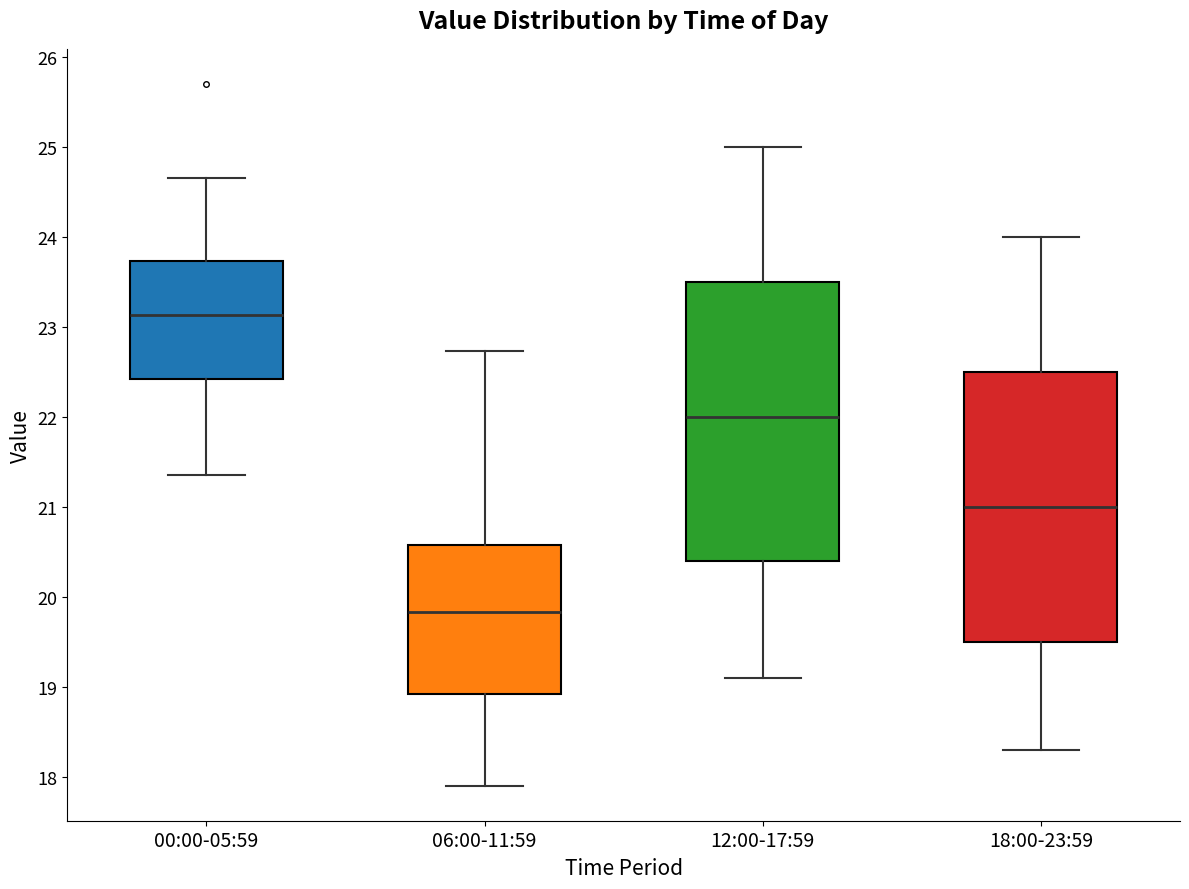

Where does the median line of the box for 18:00-23:59 sit on the y-axis? The values are not printed on the chart, so give them approximately, as read against the axis.

21.0